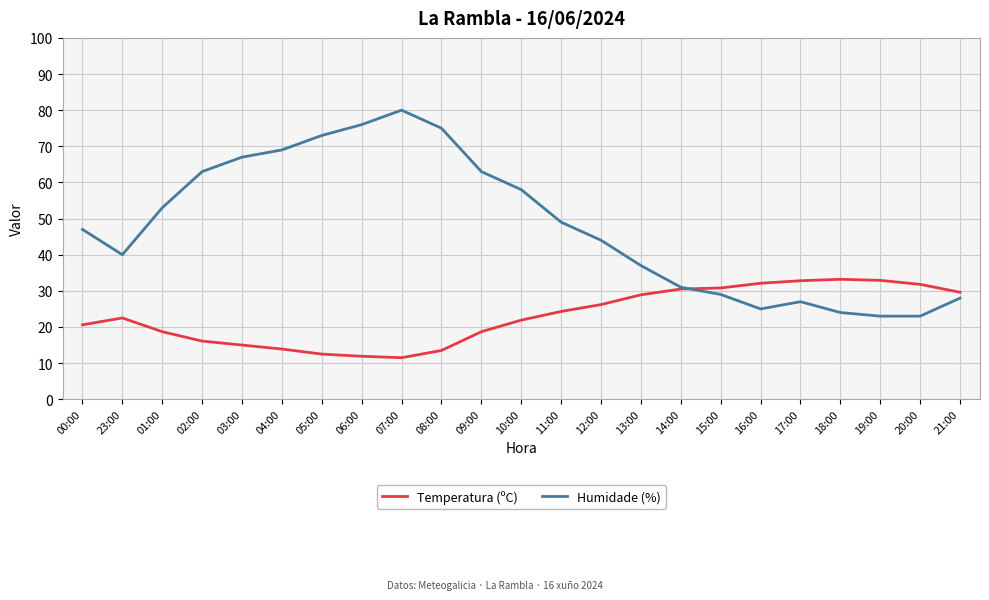

Rank the series by their maximum value, from lowest to highest.

Temperatura (ºC), Humidade (%)